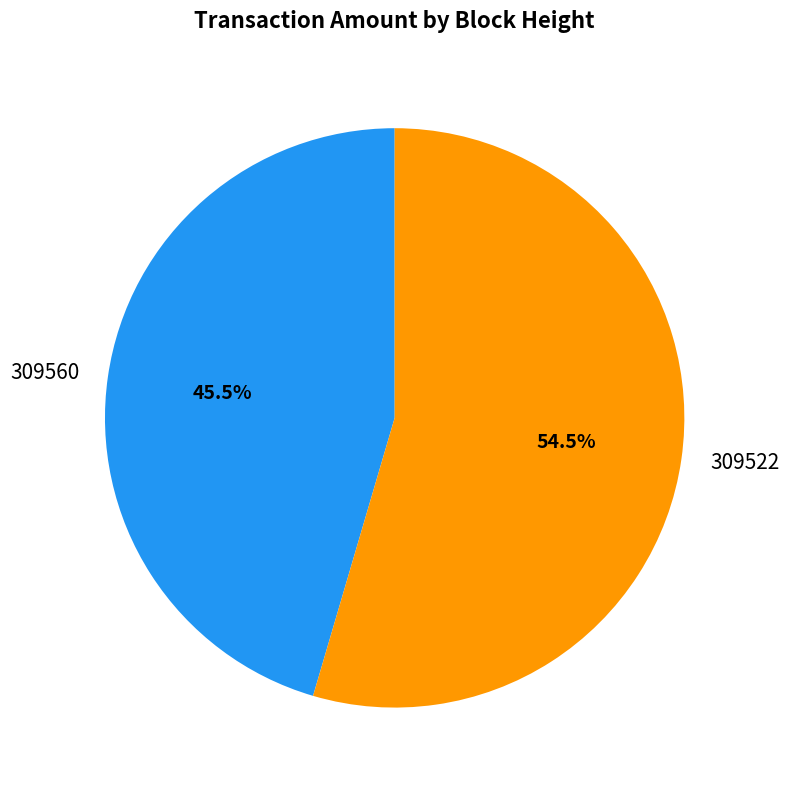

Which slice is the smallest?

309560